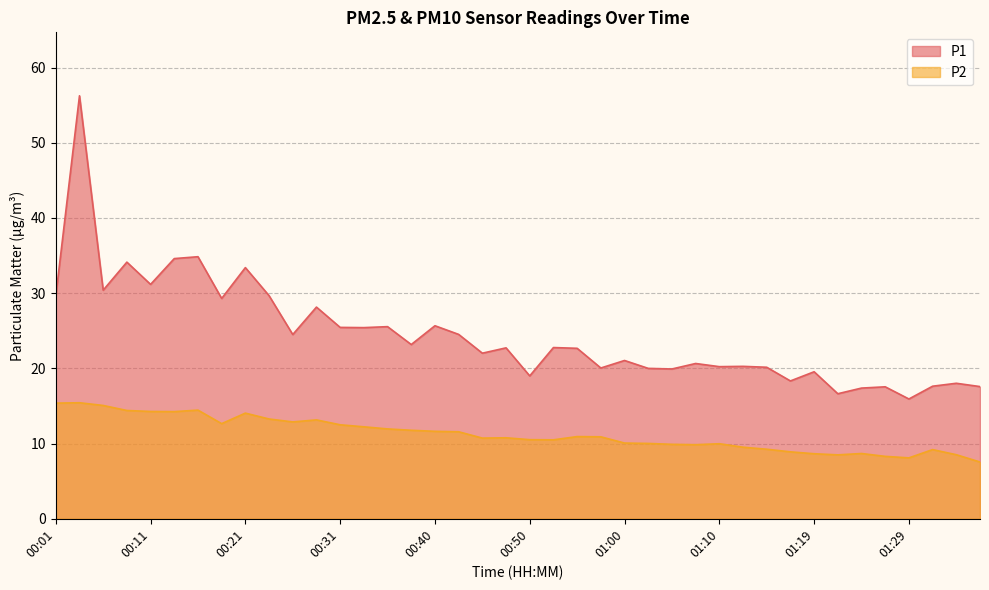

Between 01:12 and 00:09, which is larger?

00:09